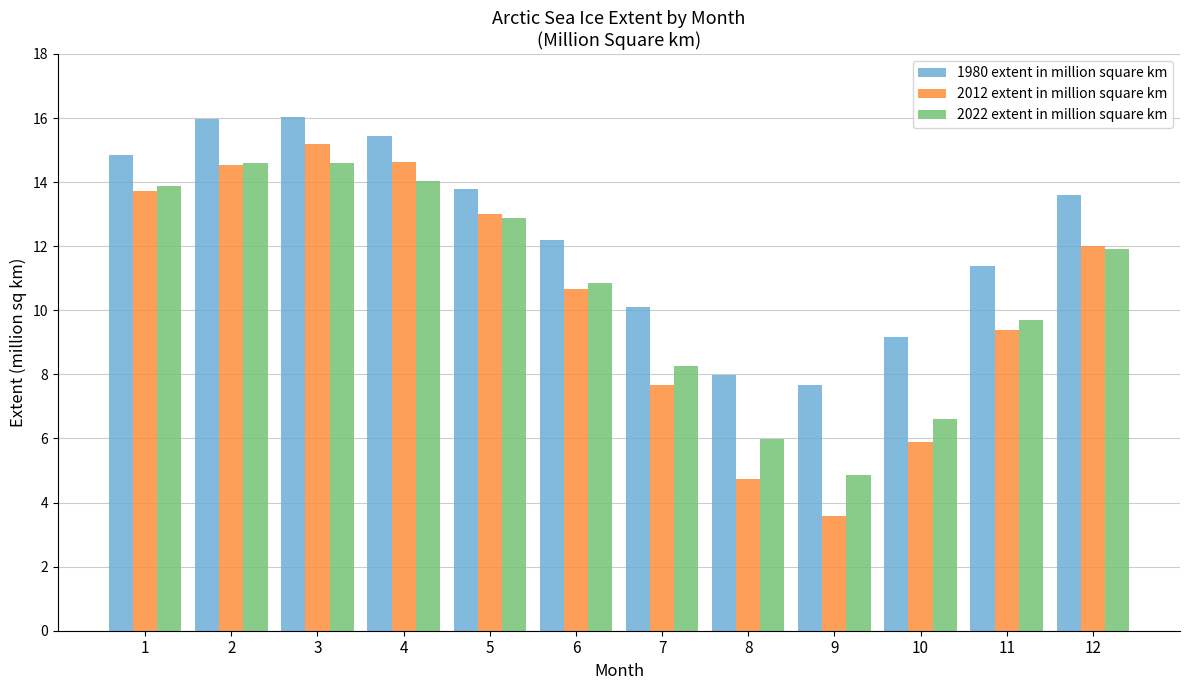

What is the value of the 1980 extent in million square km bar at the 2nd from the left?

16.0